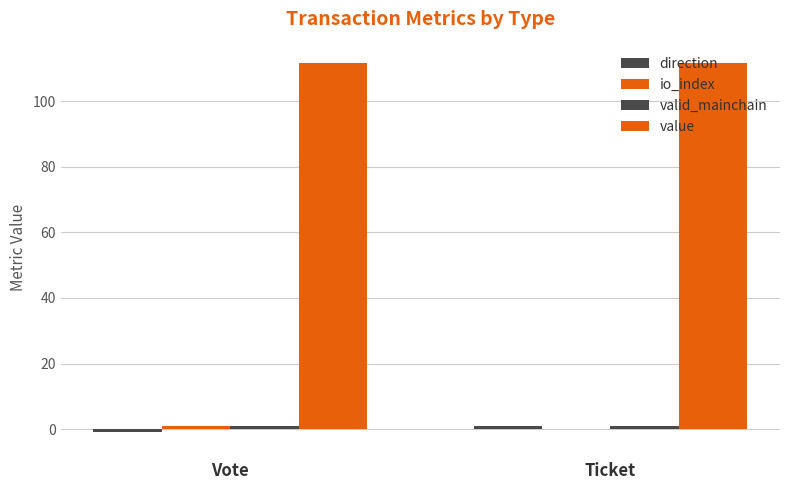

Are the bars horizontal?

No